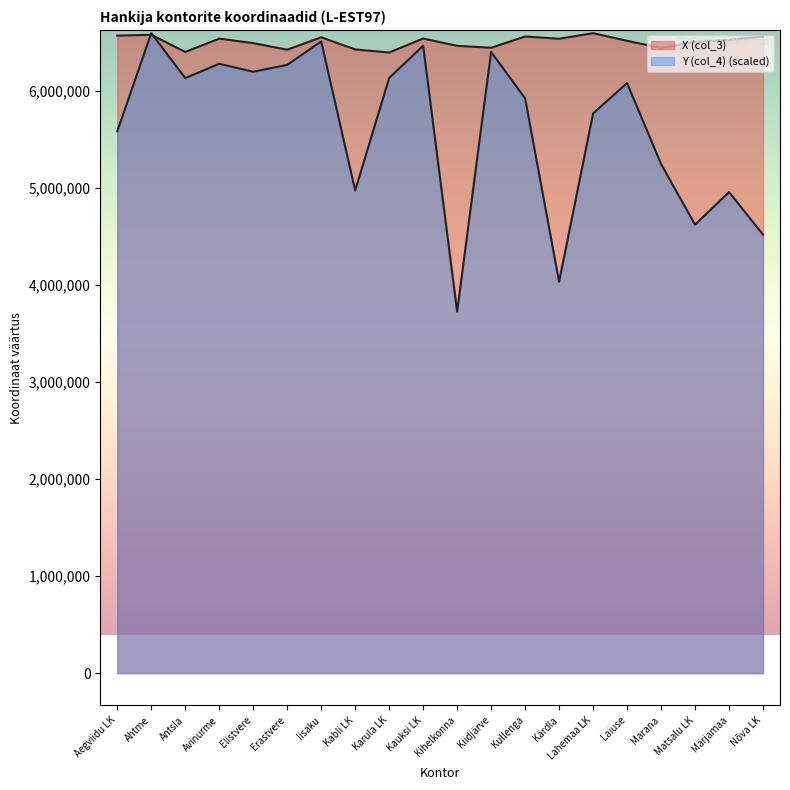

True or false: X (col_3) and Y (col_4) intersect in this chart.

True